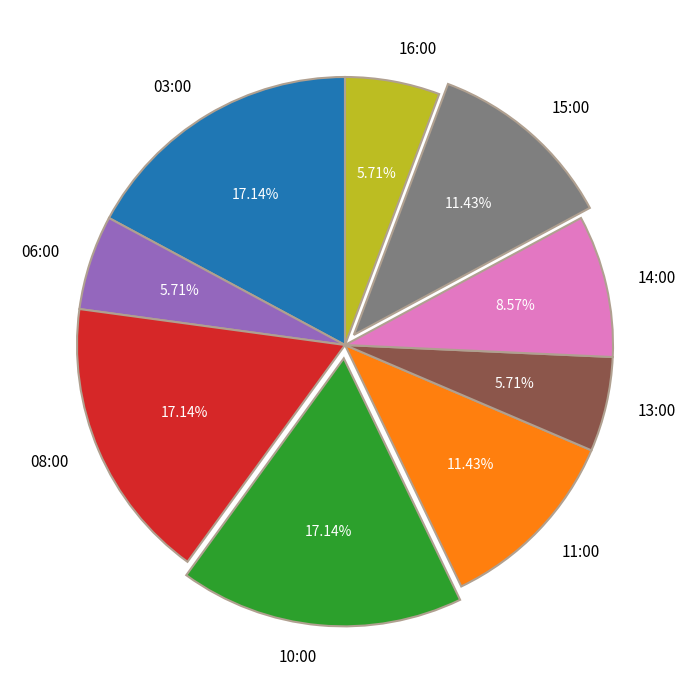

Is there any slice that represents more than half of the pie?

No